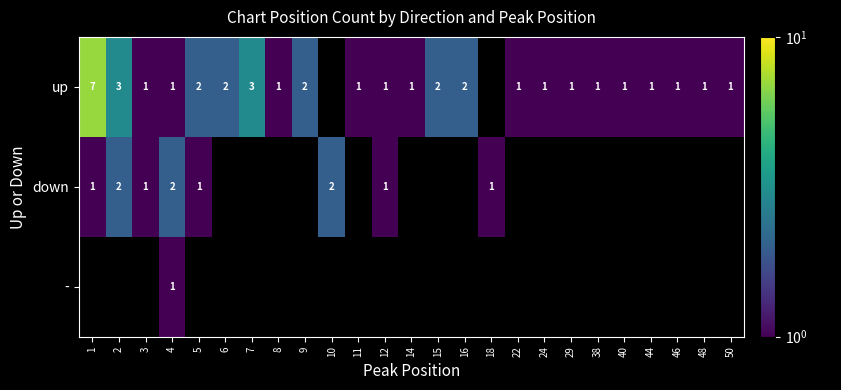

The up series shows 1 at 29. True or false?

True